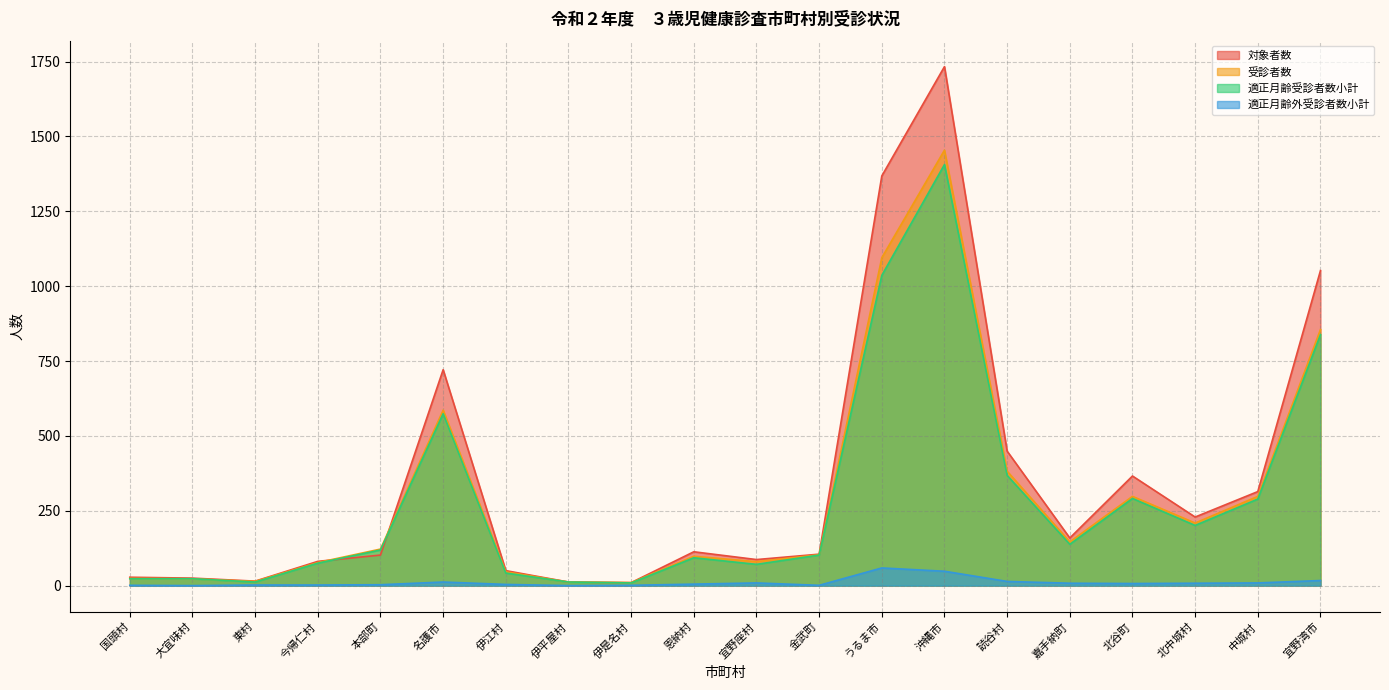

Rank the categories by 対象者数 value from lowest to highest.

伊是名村, 伊平屋村, 東村, 大宜味村, 国頭村, 伊江村, 今帰仁村, 宜野座村, 本部町, 金武町, 恩納村, 嘉手納町, 北中城村, 中城村, 北谷町, 読谷村, 名護市, 宜野湾市, うるま市, 沖縄市